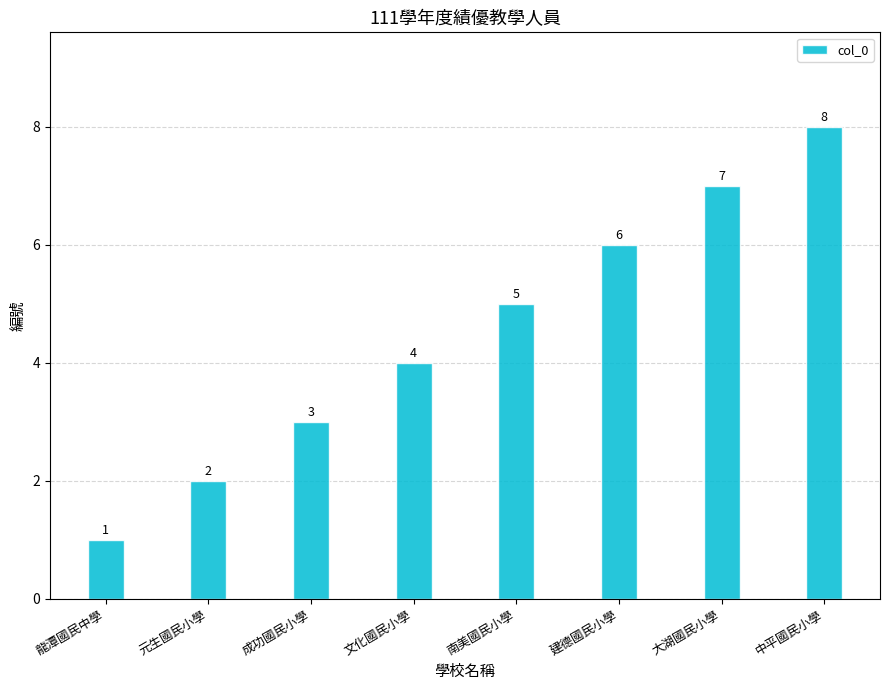

Reading left to right, transcribe all the data shown in this chart.

1	2	3	4	5	6	7	8